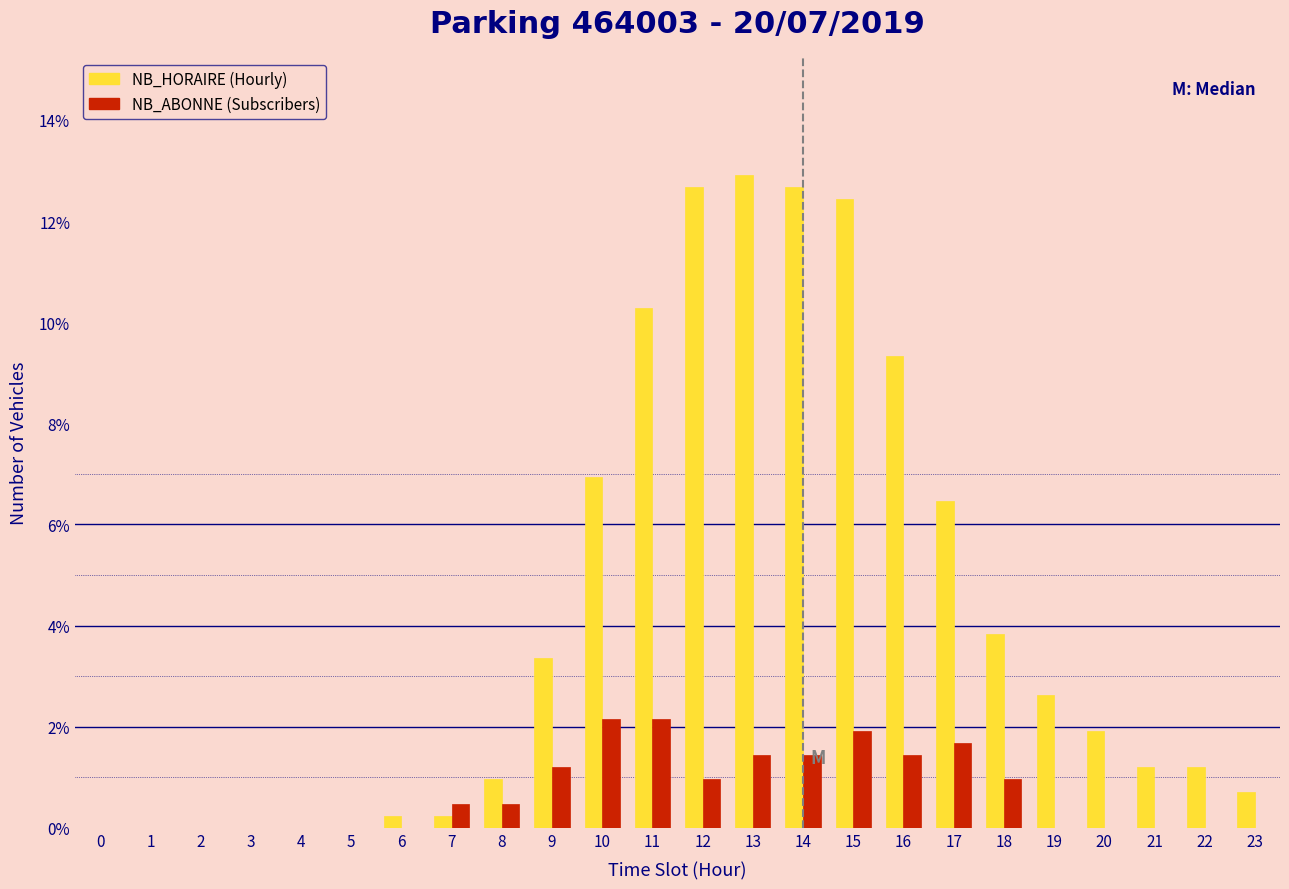

What is the total value across all series at 10?

9.1